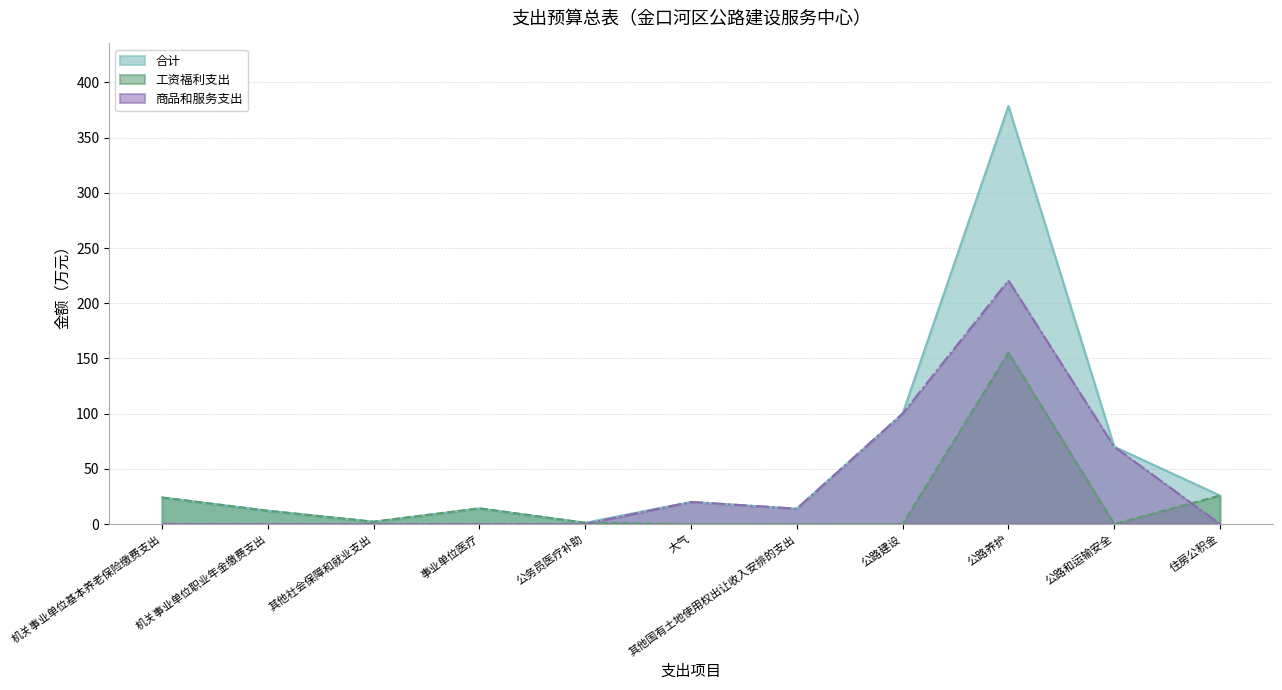

Is it true that 工资福利支出 equals 155.2 at 公路养护?

True